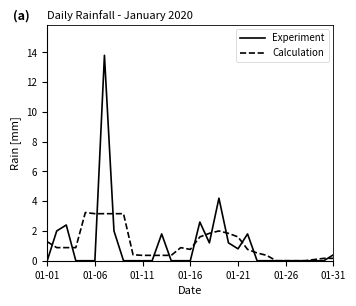

Which series has the widest spread of values?

Experiment